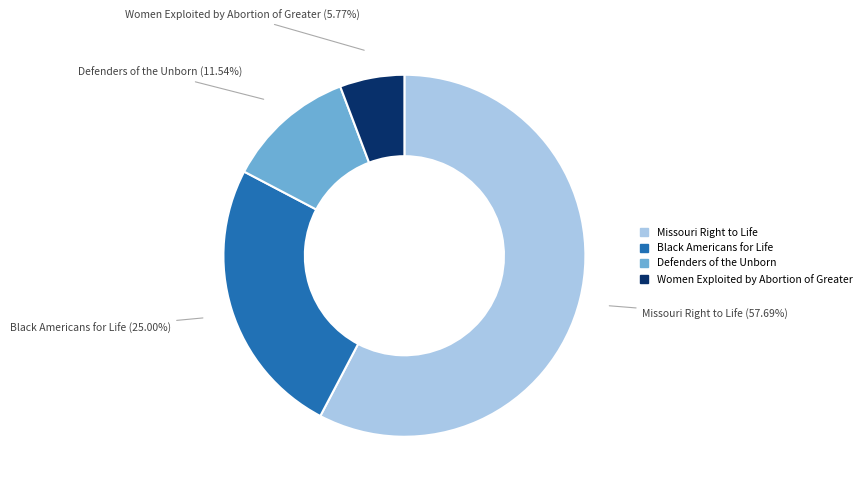

How many slices are in this pie chart?

4